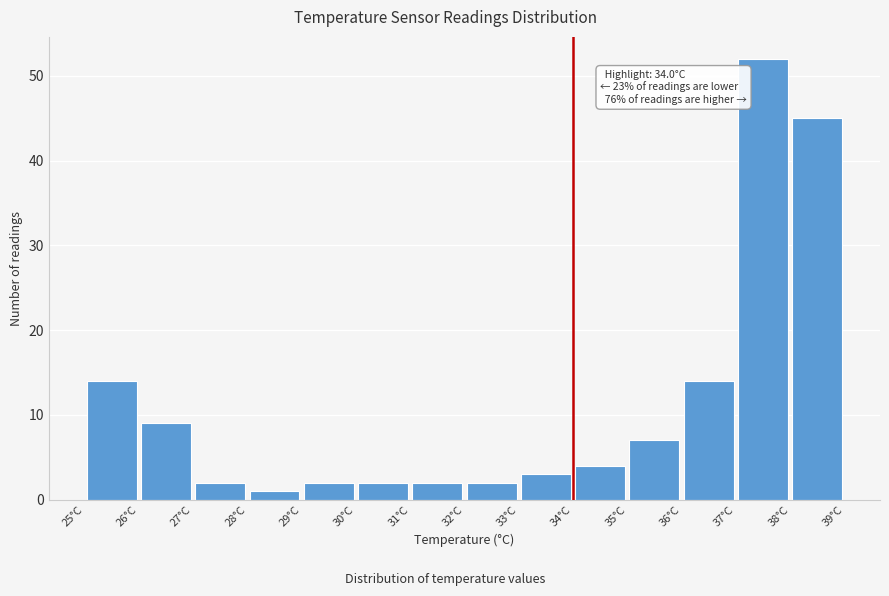

Over which range of the x-axis is the bar tallest?

37 to 38